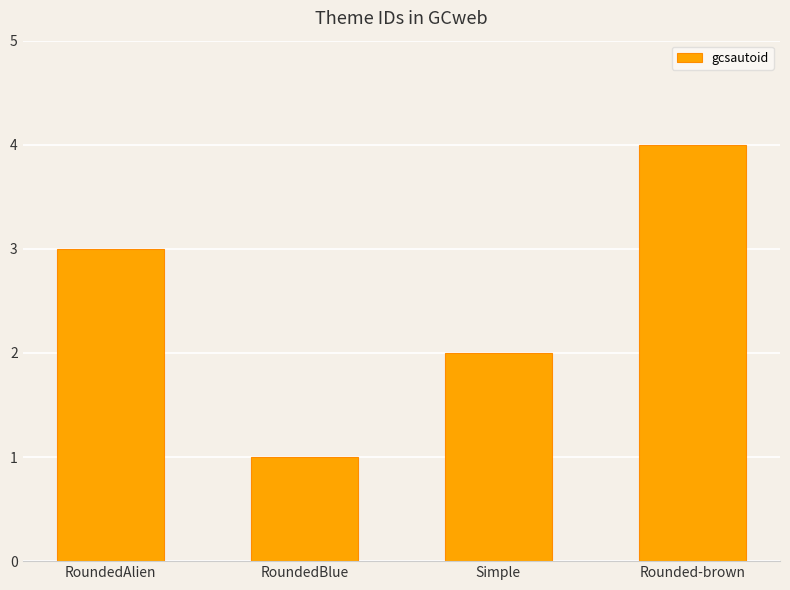

What is the greatest value displayed?

4